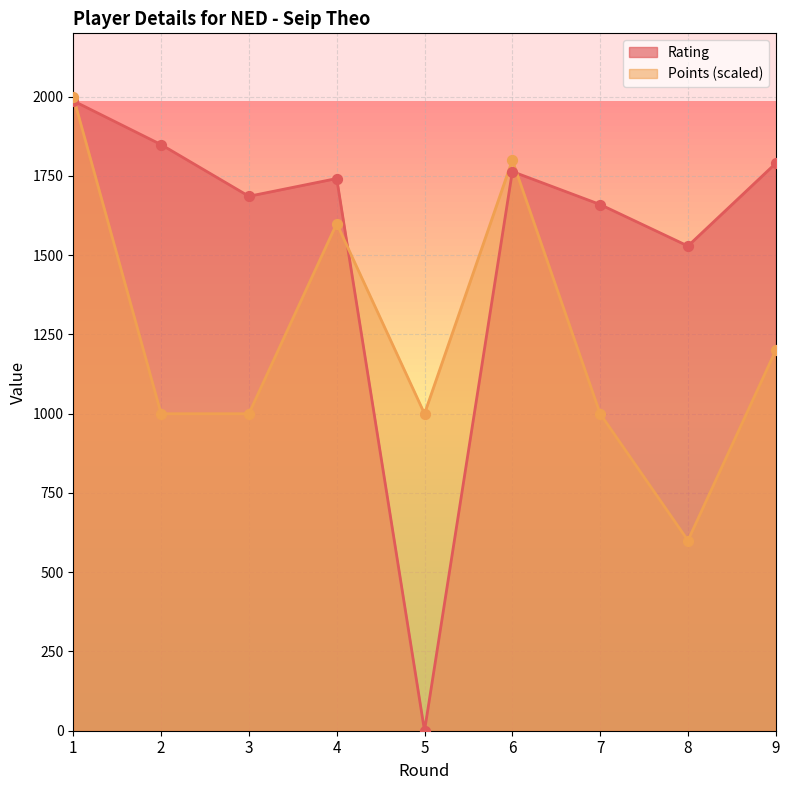

Is the value of Rating at 2 greater than the value of Points at 3?

Yes